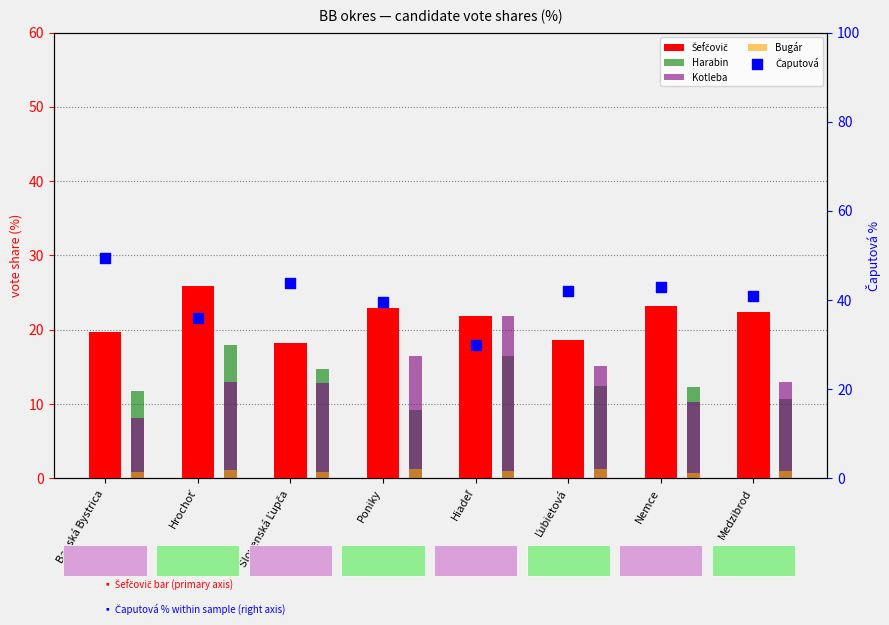

At how many categories does at least one series exceed 21?

8